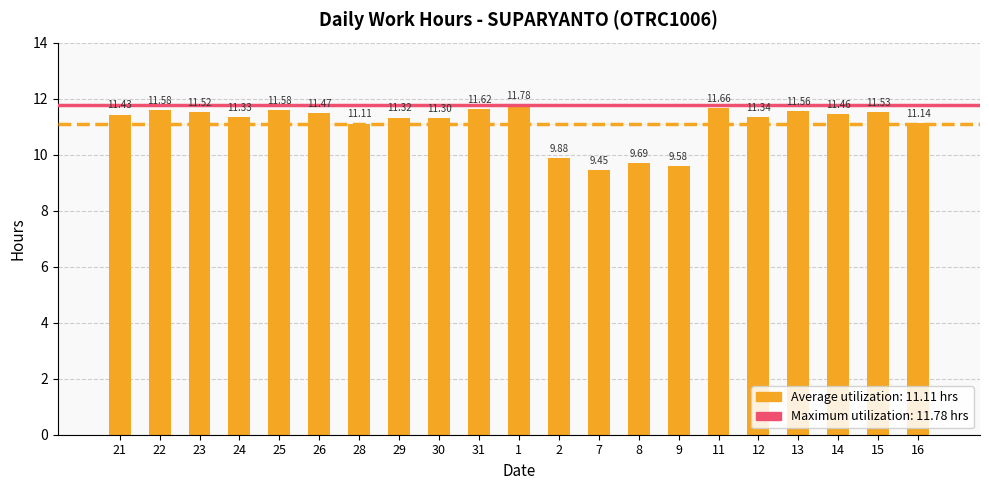

What is the label of the 3rd bar from the left?

23